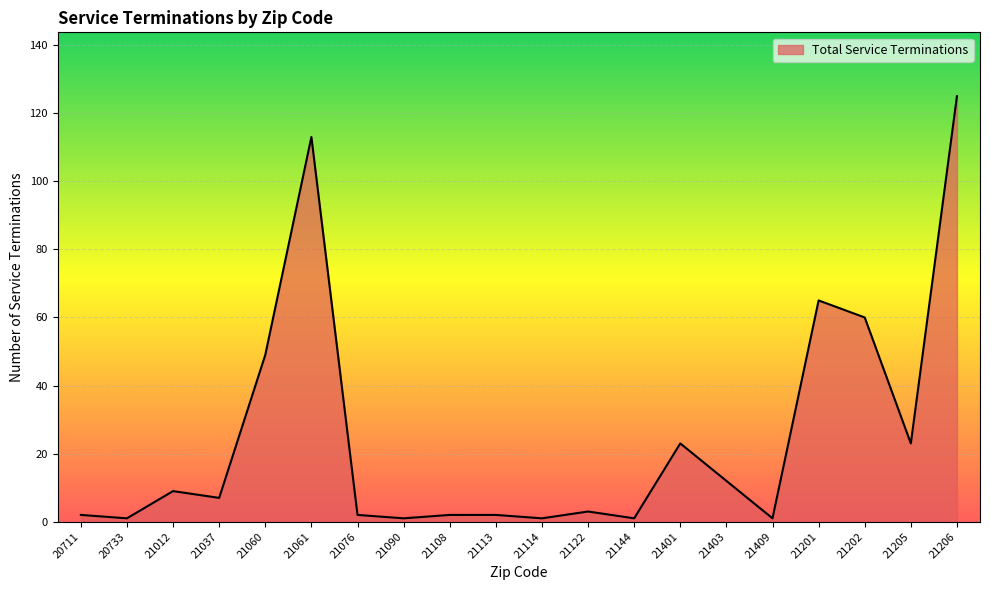

The value at 21113 is 2. True or false?

True